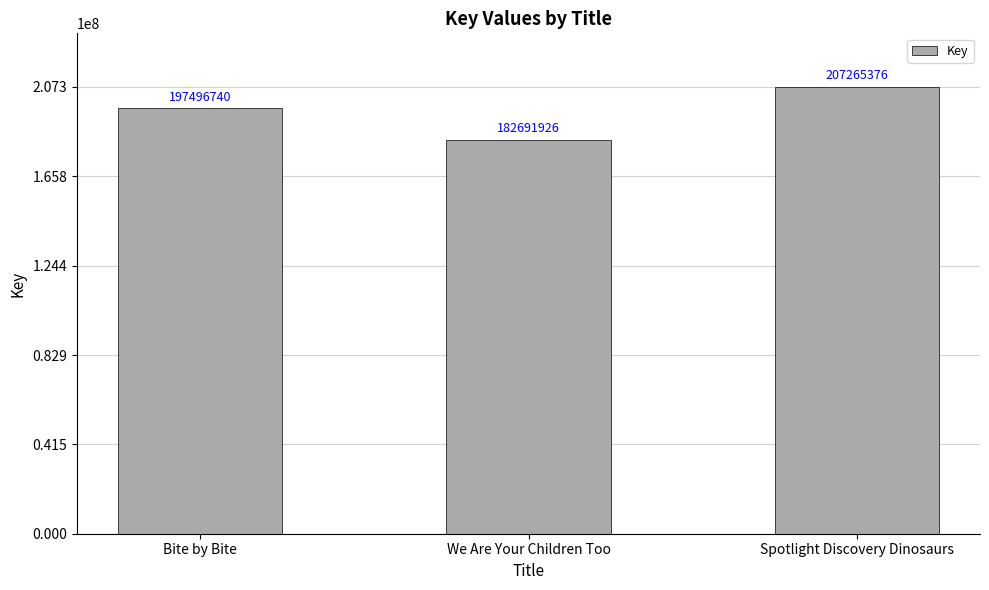

What is the difference between the values at Spotlight Discovery Dinosaurs and Bite by Bite?

9768636